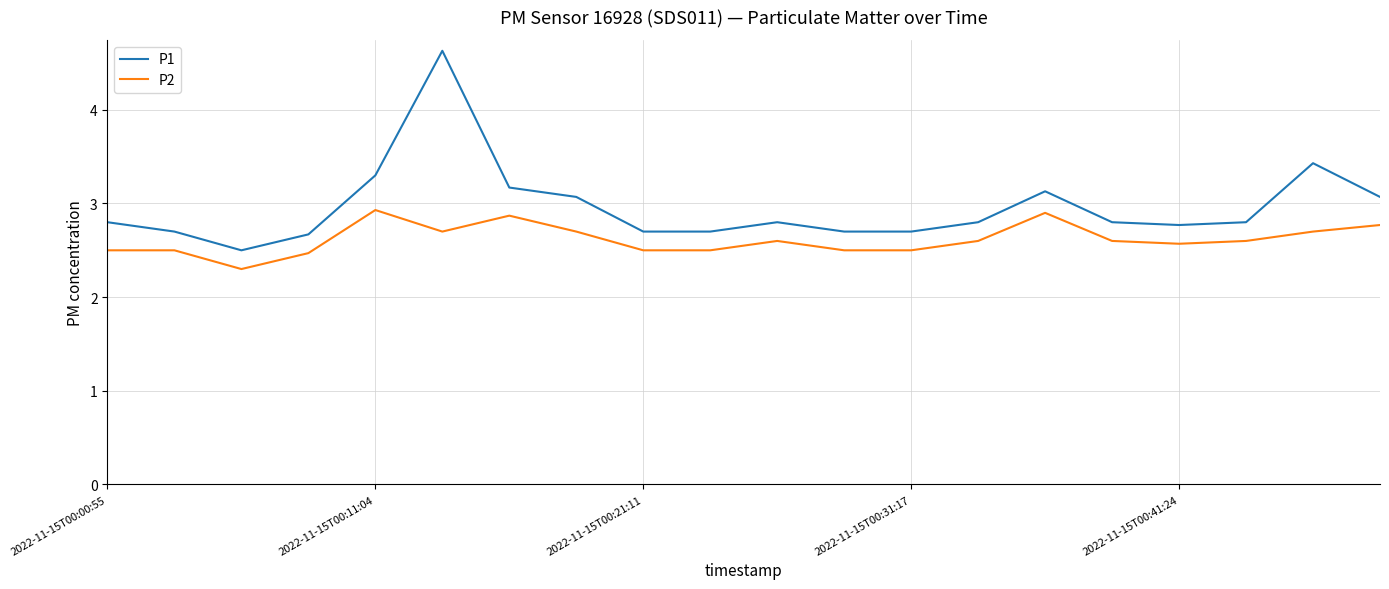

What is the difference between the second highest and second lowest values in the P2 series?

0.4